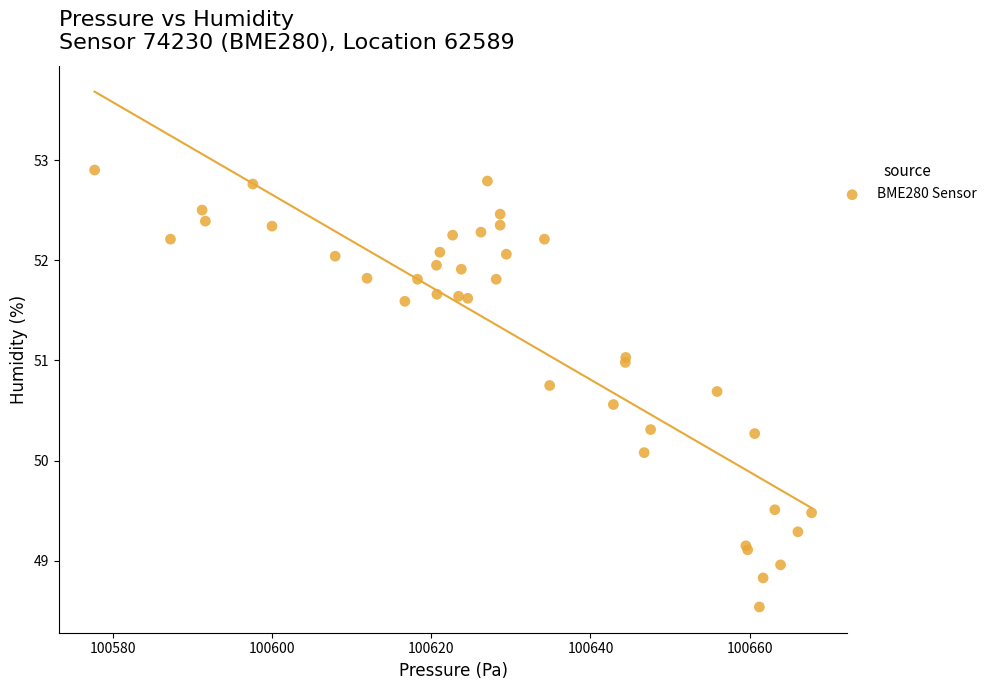

What Y value in the scatter plot is closest to 50?

50.1